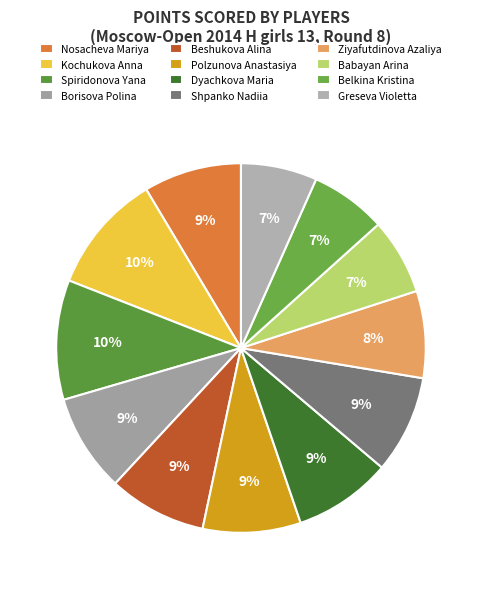

What is the smallest slice in the pie chart?

Babayan Arina